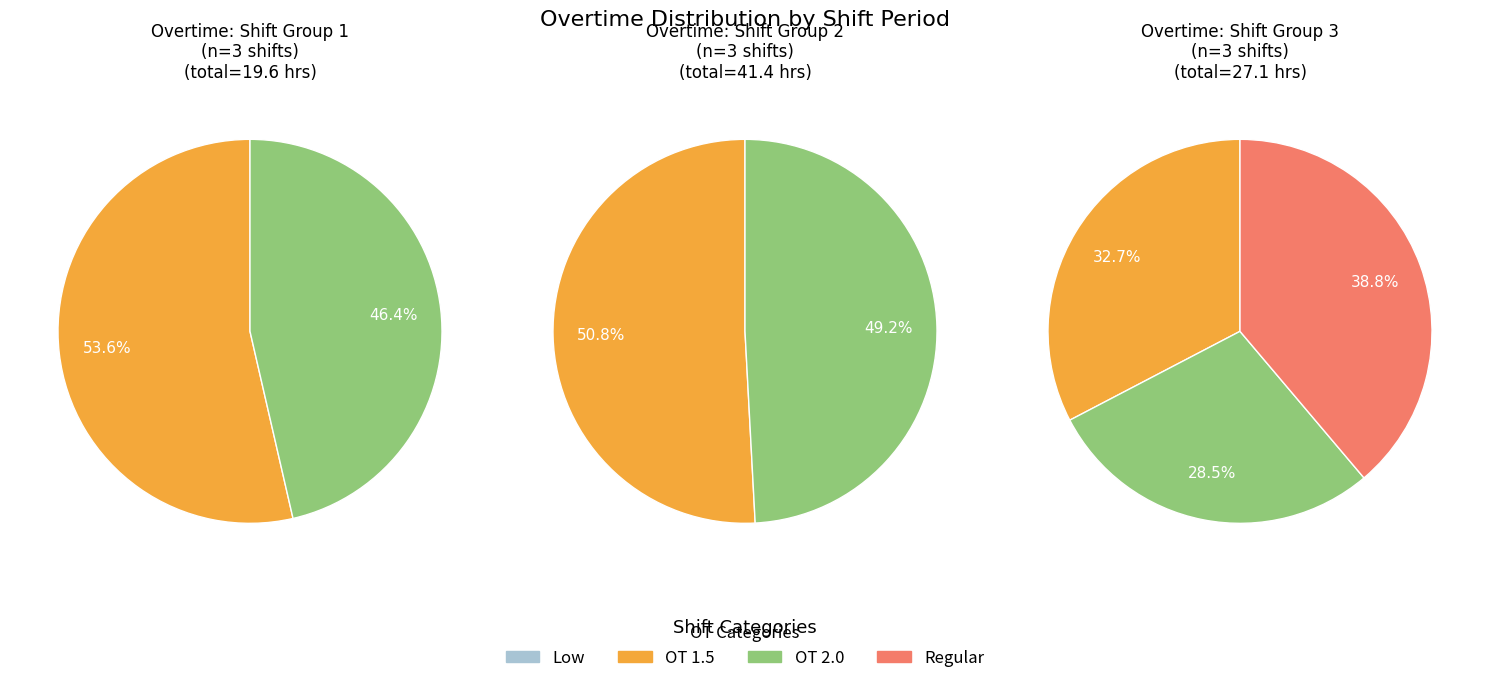

Count the number of slices in the pie.

4